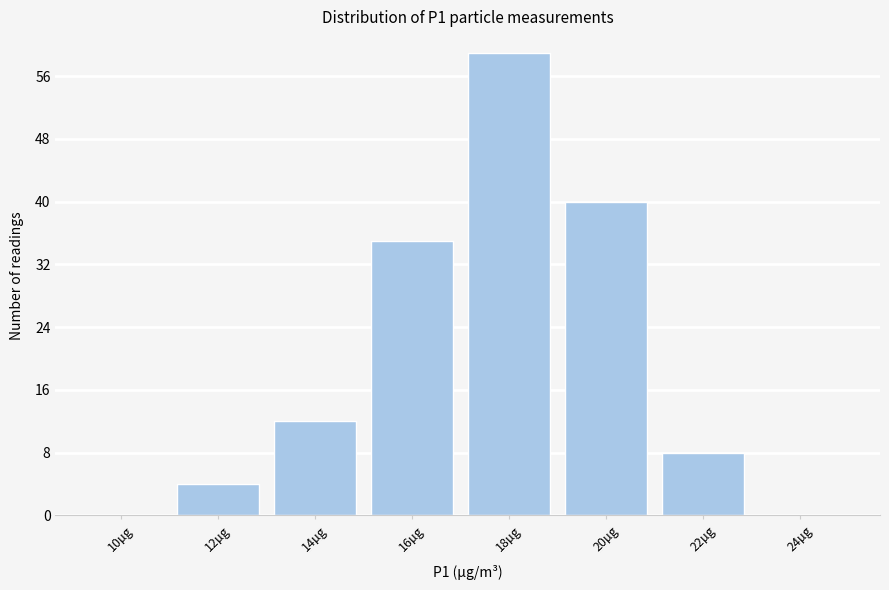

Reading right to left, what are all the values shown in this chart?

24µg=0	22µg=8	20µg=40	18µg=59	16µg=35	14µg=12	12µg=4	10µg=0